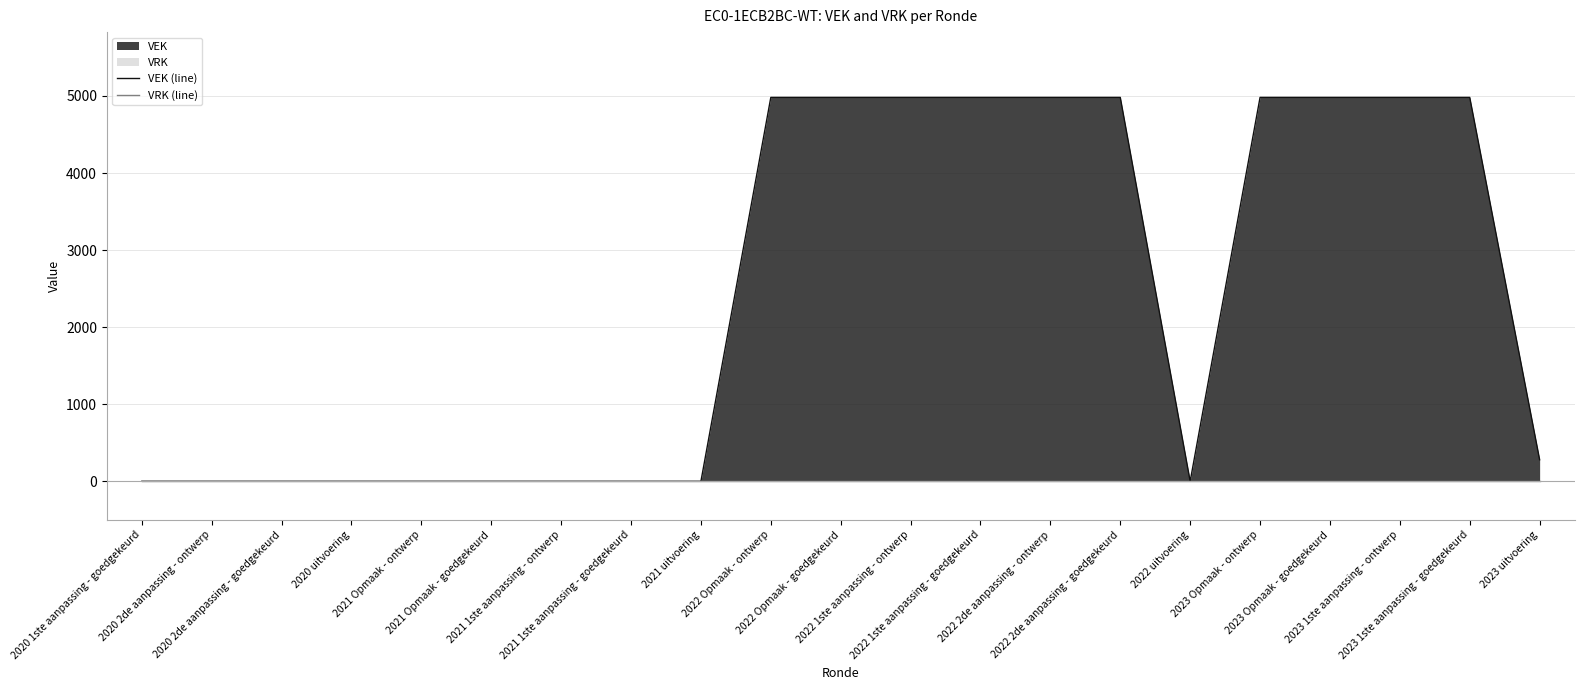

Reading left to right, extract all data points from this chart.

VEK (line): 2020 1ste aanpassing - goedgekeurd=0	2020 2de aanpassing - ontwerp=0	2020 2de aanpassing - goedgekeurd=0	2020 uitvoering=0	2021 Opmaak - ontwerp=0	2021 Opmaak - goedgekeurd=0	2021 1ste aanpassing - ontwerp=0	2021 1ste aanpassing - goedgekeurd=0	2021 uitvoering=0	2022 Opmaak - ontwerp=4981	2022 Opmaak - goedgekeurd=4981	2022 1ste aanpassing - ontwerp=4981	2022 1ste aanpassing - goedgekeurd=4981	2022 2de aanpassing - ontwerp=4981	2022 2de aanpassing - goedgekeurd=4981	2022 uitvoering=0	2023 Opmaak - ontwerp=4981	2023 Opmaak - goedgekeurd=4981	2023 1ste aanpassing - ontwerp=4981	2023 1ste aanpassing - goedgekeurd=4981	2023 uitvoering=280
VRK (line): 2020 1ste aanpassing - goedgekeurd=0	2020 2de aanpassing - ontwerp=0	2020 2de aanpassing - goedgekeurd=0	2020 uitvoering=0	2021 Opmaak - ontwerp=0	2021 Opmaak - goedgekeurd=0	2021 1ste aanpassing - ontwerp=0	2021 1ste aanpassing - goedgekeurd=0	2021 uitvoering=0	2022 Opmaak - ontwerp=0	2022 Opmaak - goedgekeurd=0	2022 1ste aanpassing - ontwerp=0	2022 1ste aanpassing - goedgekeurd=0	2022 2de aanpassing - ontwerp=0	2022 2de aanpassing - goedgekeurd=0	2022 uitvoering=0	2023 Opmaak - ontwerp=0	2023 Opmaak - goedgekeurd=0	2023 1ste aanpassing - ontwerp=0	2023 1ste aanpassing - goedgekeurd=0	2023 uitvoering=0